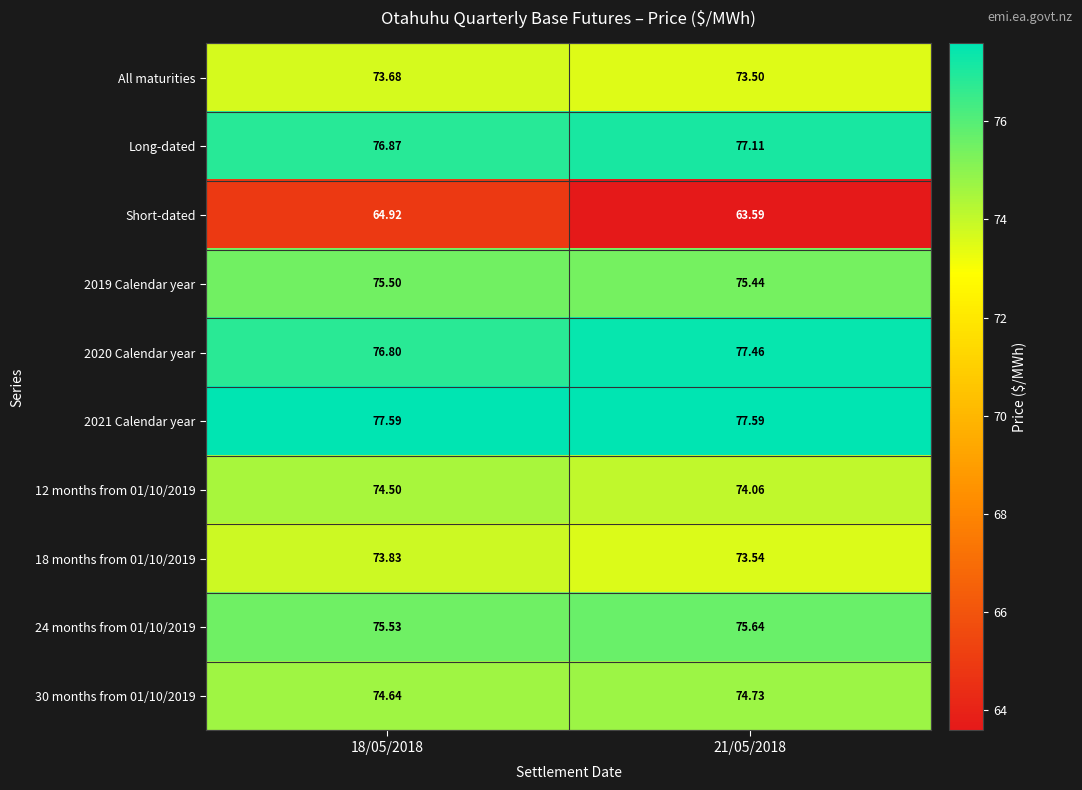

List the series in order of their peak value, lowest first.

Short-dated, All maturities, 18 months from 01/10/2019, 12 months from 01/10/2019, 30 months from 01/10/2019, 2019 Calendar year, 24 months from 01/10/2019, Long-dated, 2020 Calendar year, 2021 Calendar year